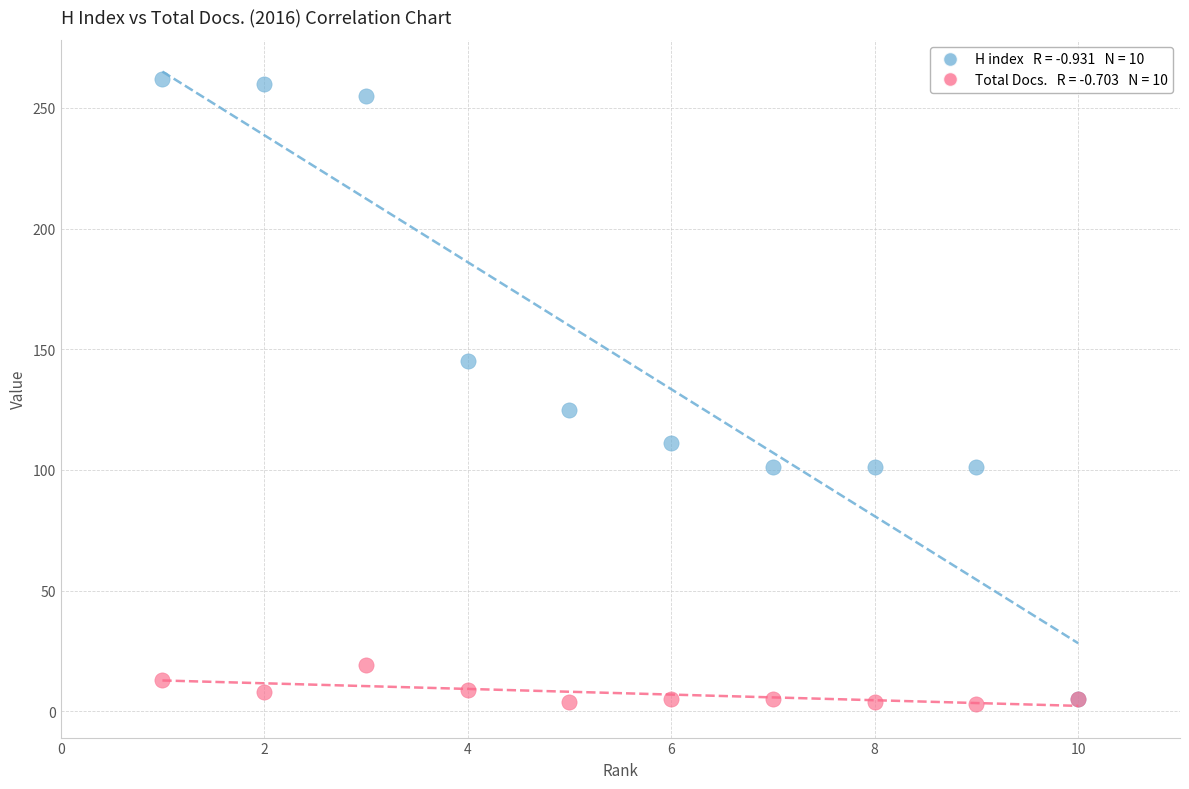

Across all series, what Y value is closest to 132?

125